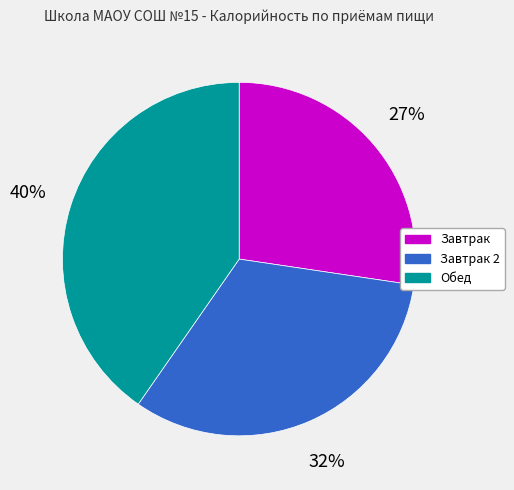

What is the ratio of the value at Завтрак 2 to the value at Завтрак?

1.2